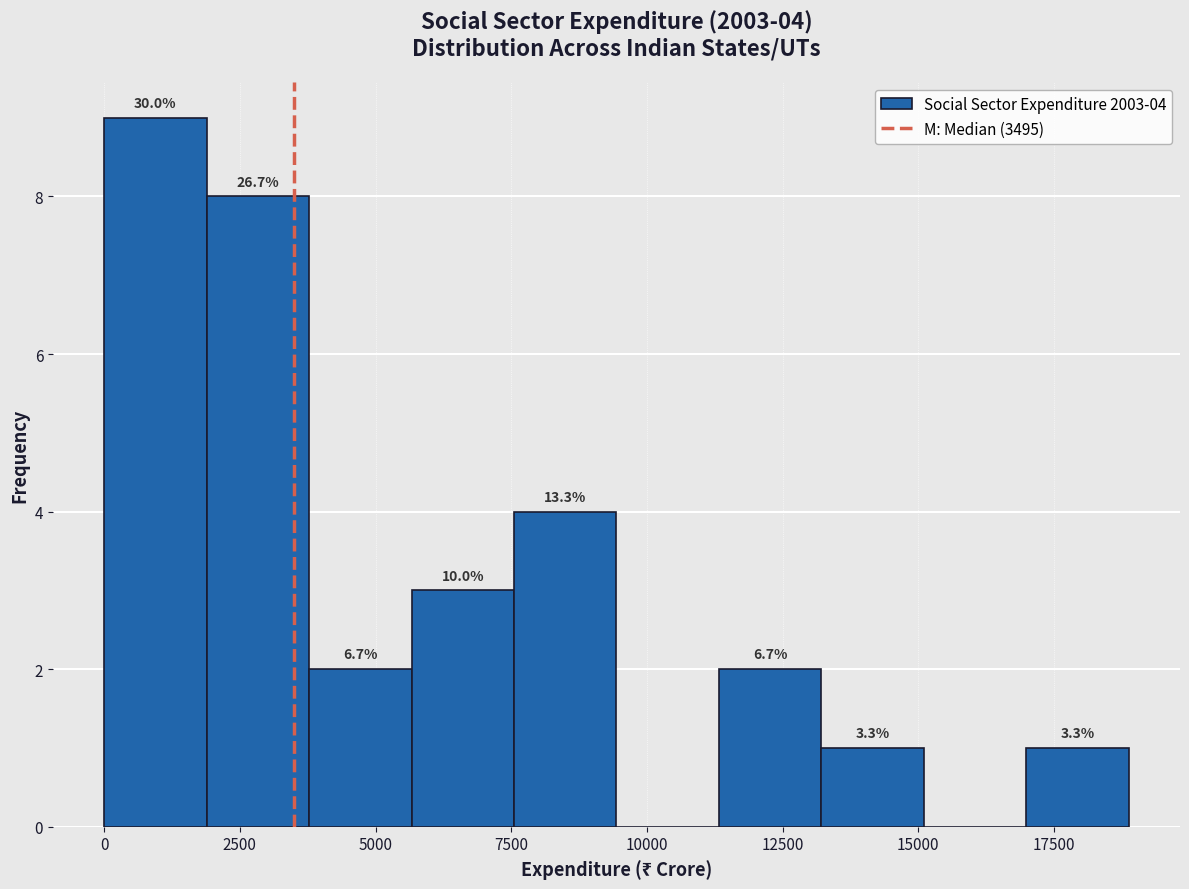

Around what value on the x-axis is the tallest bar? Give the approximate position of its centre, as read against the axis.

1000